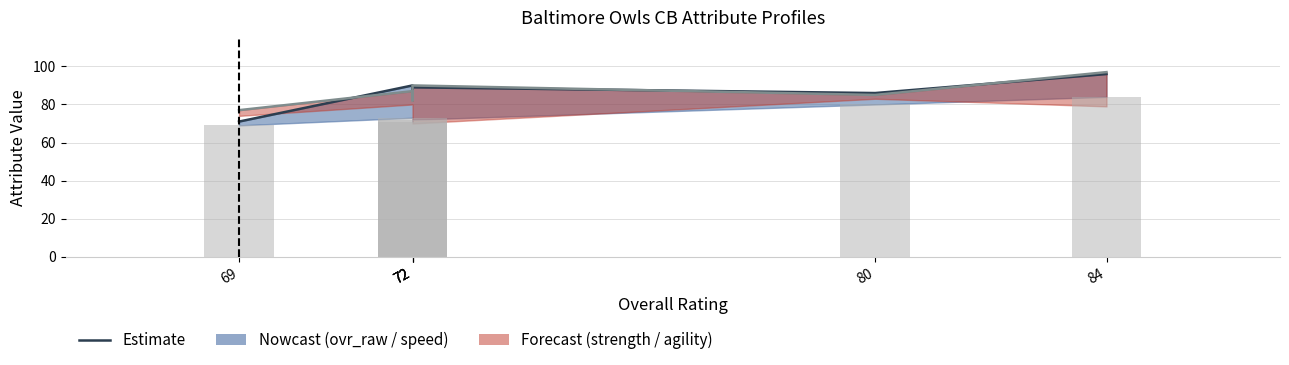

Does the chart contain stacked bars?

No